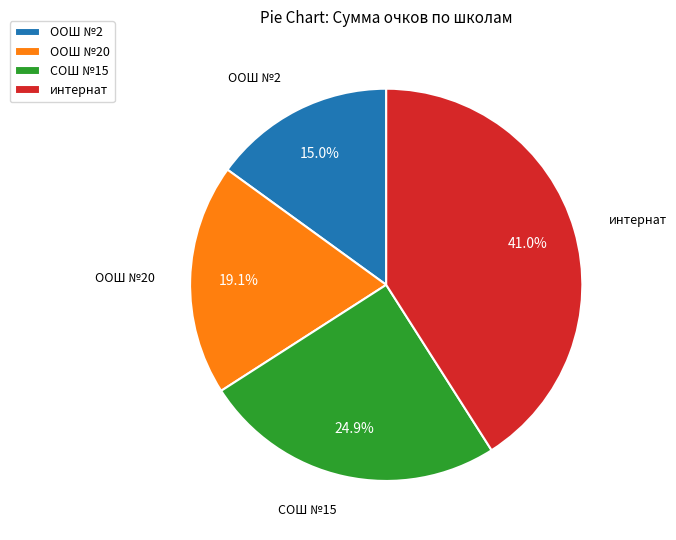

Rank the categories by value from lowest to highest.

ООШ №2, ООШ №20, СОШ №15, интернат